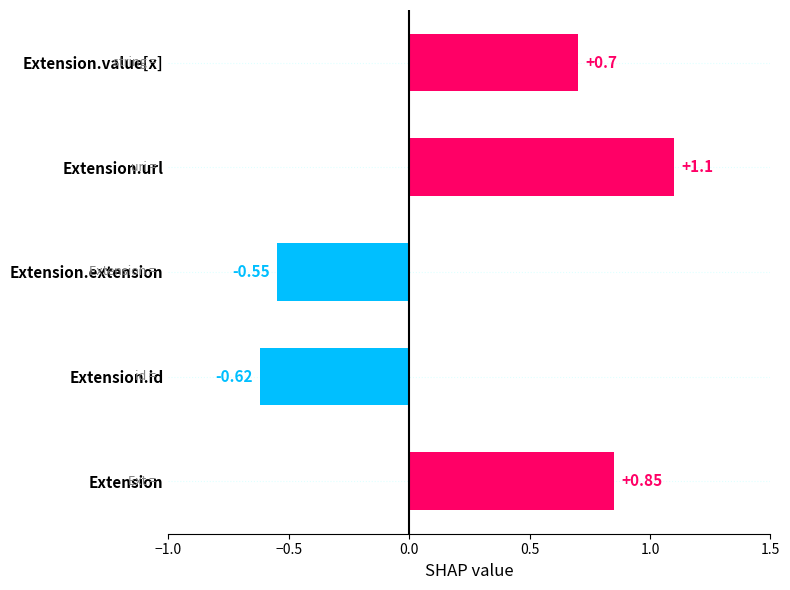

Approximately how many times larger is the value at Extension.value[x] compared to Extension.url?

0.6